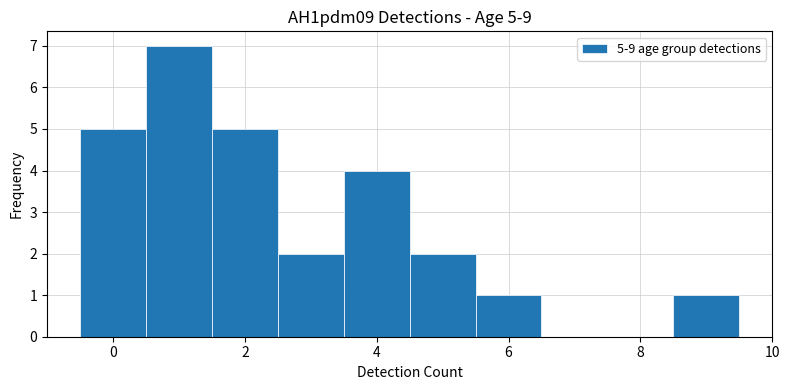

Which range on the x-axis has the tallest bar?

0.5 to 1.5